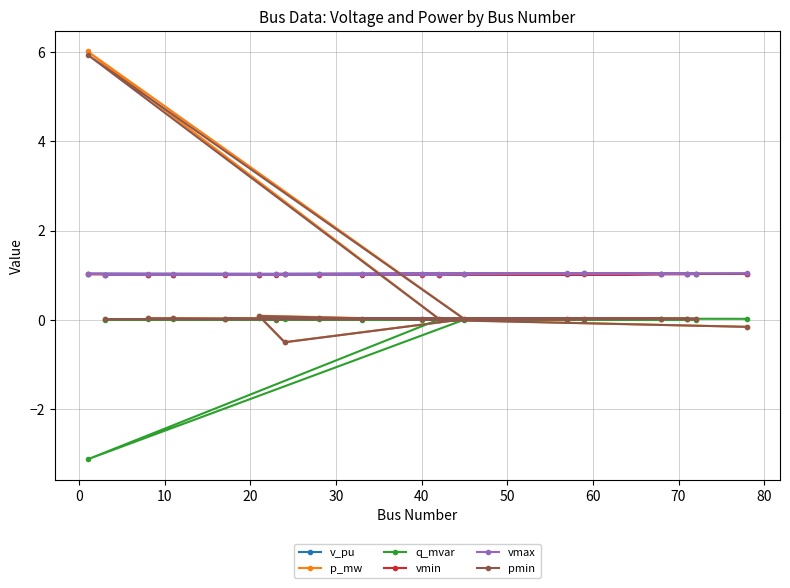

What is the minimum value shown in the chart?

-3.1